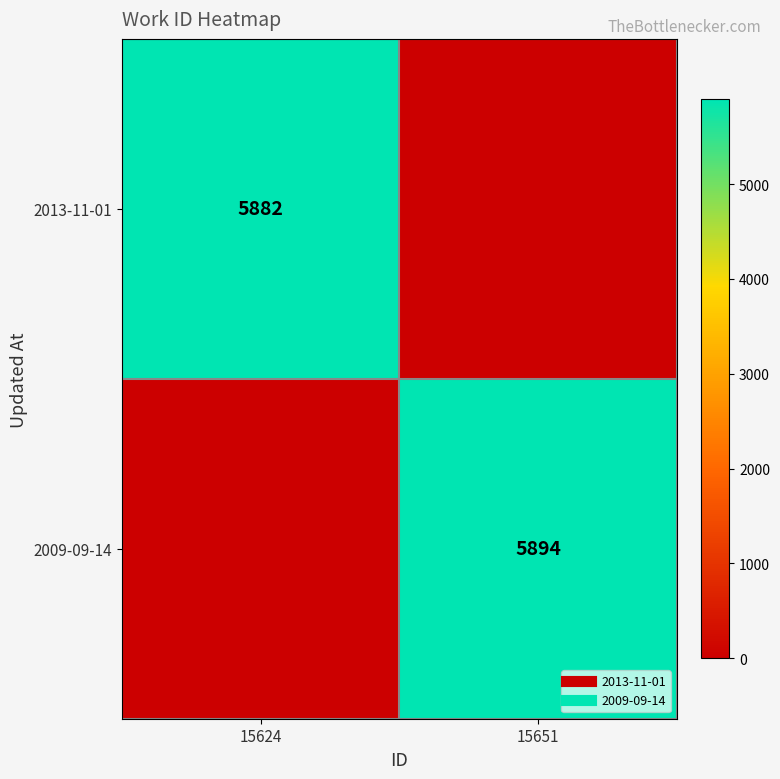

Which series has the largest total across all categories?

2009-09-14